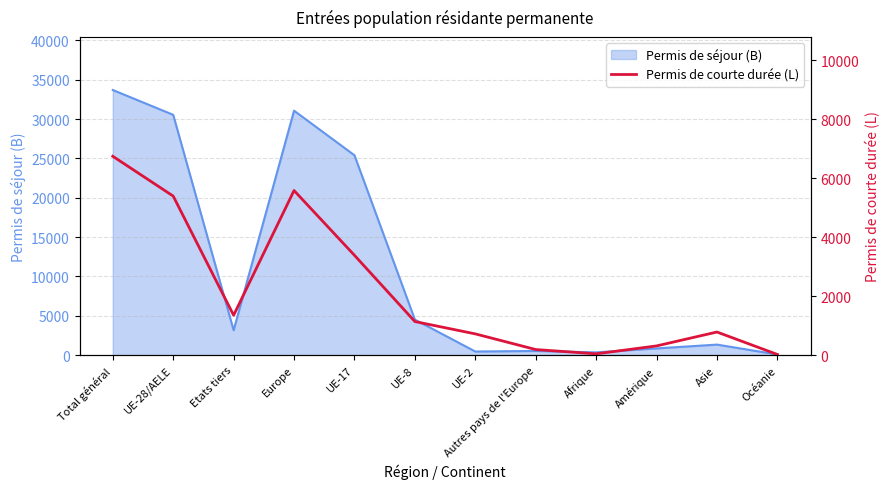

Where is Permis de séjour (B) nearest to the value 16891?

UE-17